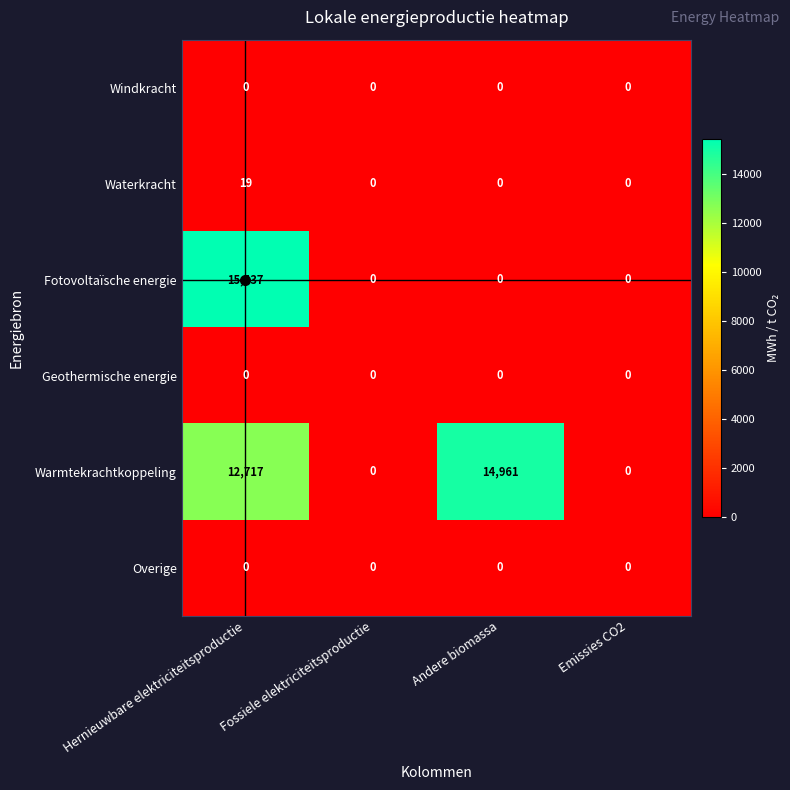

Which series has the widest spread of values?

Fotovoltaïsche energie